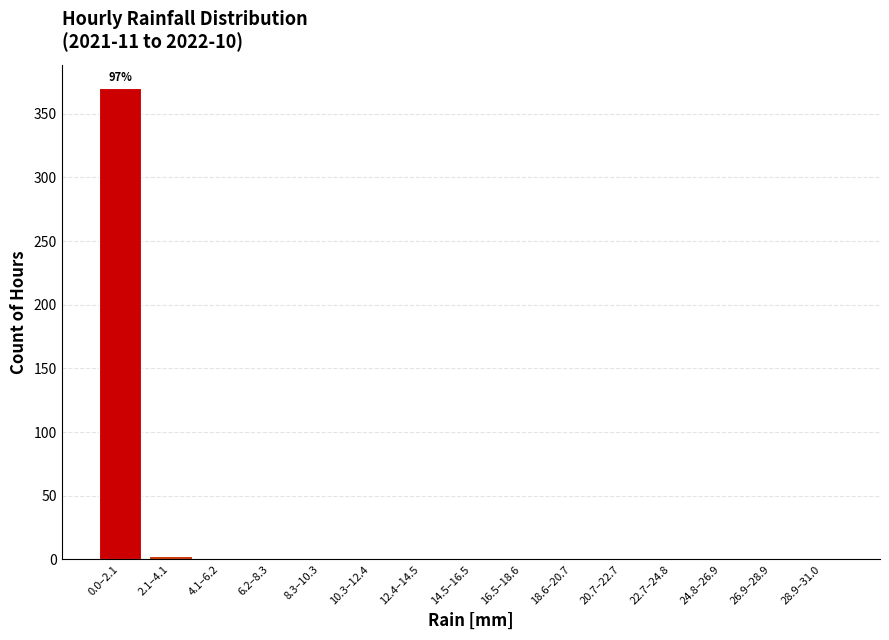

The value at 12.4–14.5 is 0. True or false?

True